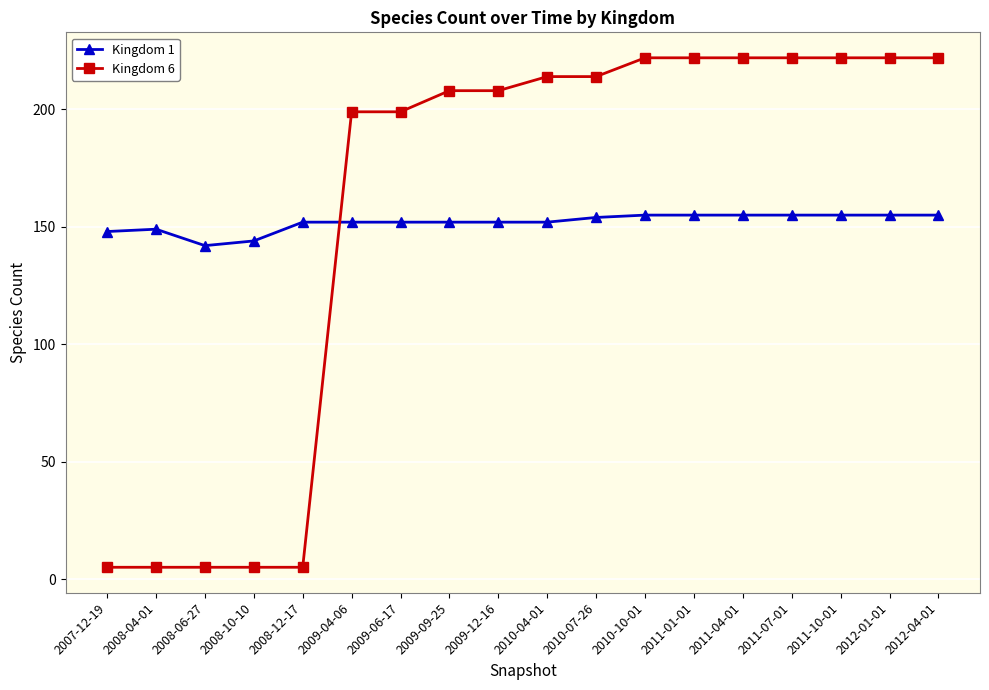

Which series has the widest spread of values?

Kingdom 6